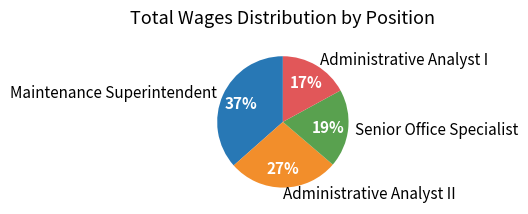

What percentage is the Maintenance Superintendent slice, to the nearest percent?

37%